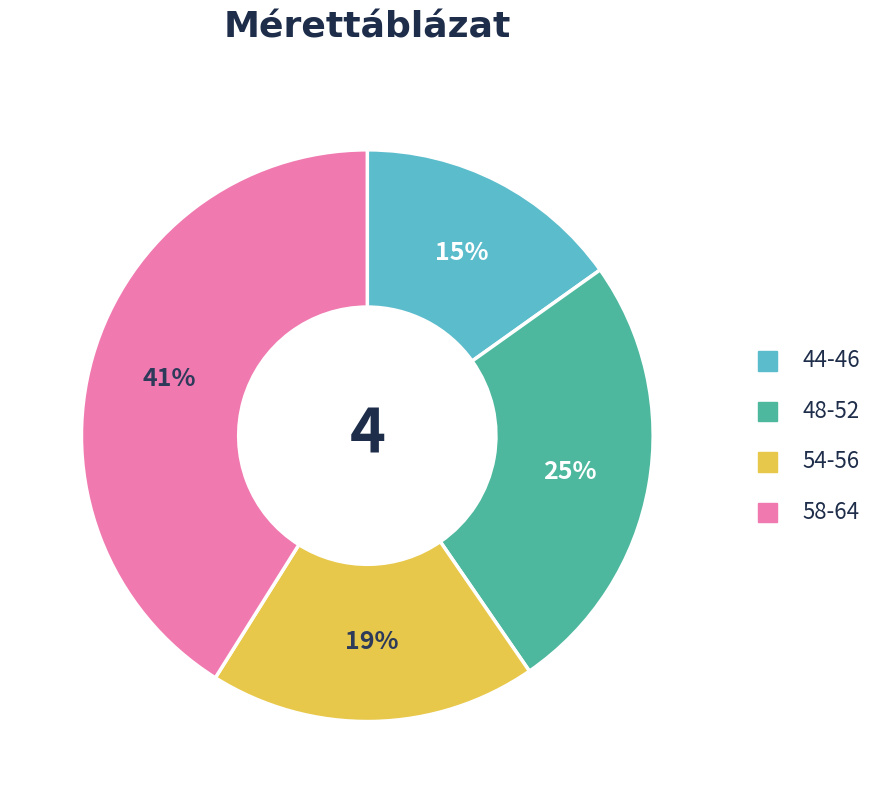

To the nearest percent, what is the difference between the largest and smallest slice percentages?

26%